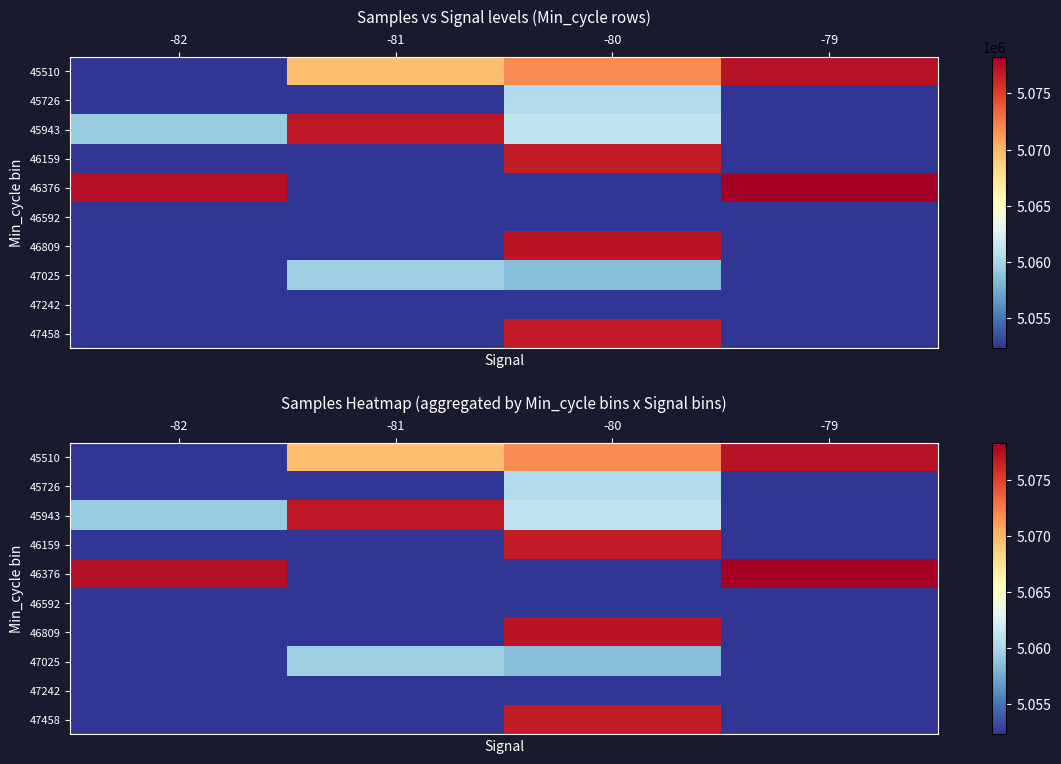

Rank the categories by 47458 value from lowest to highest.

-82, -81, -79, -80